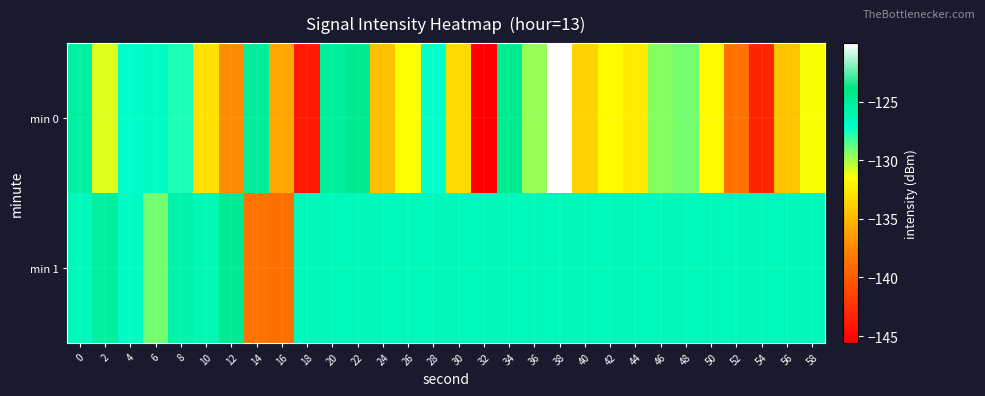

Which series has the widest spread of values?

min 0